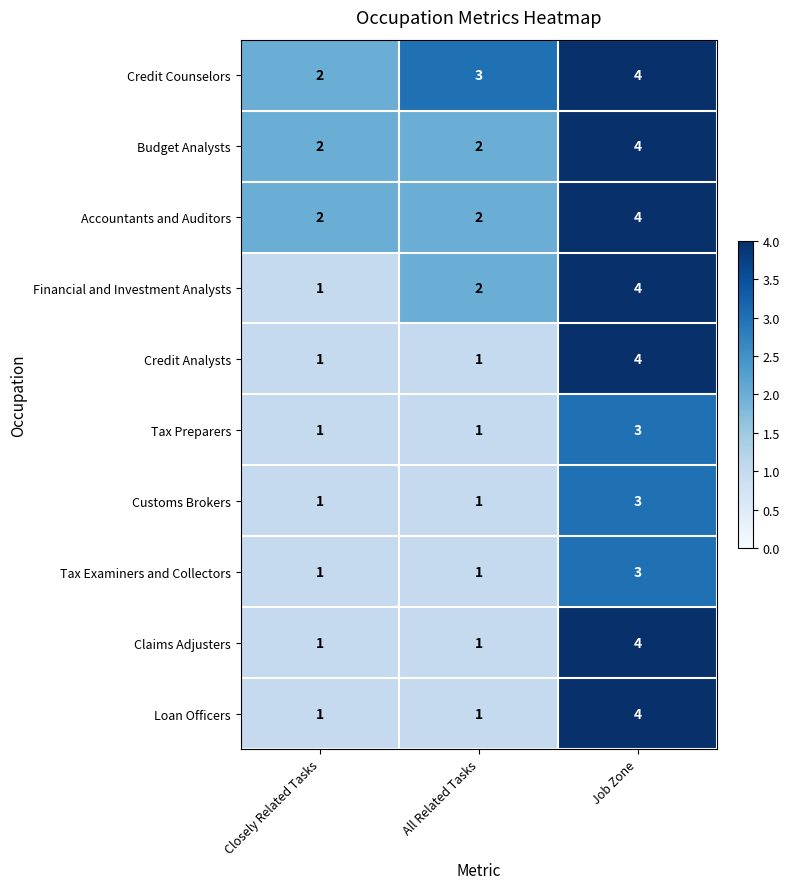

What is the sum of all Tax Examiners and Collectors values?

5